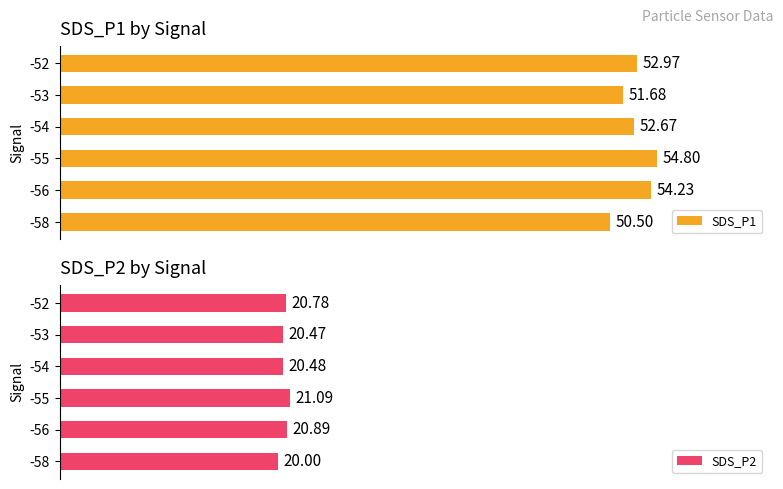

Are the bars grouped side by side (vs. stacked)?

Yes